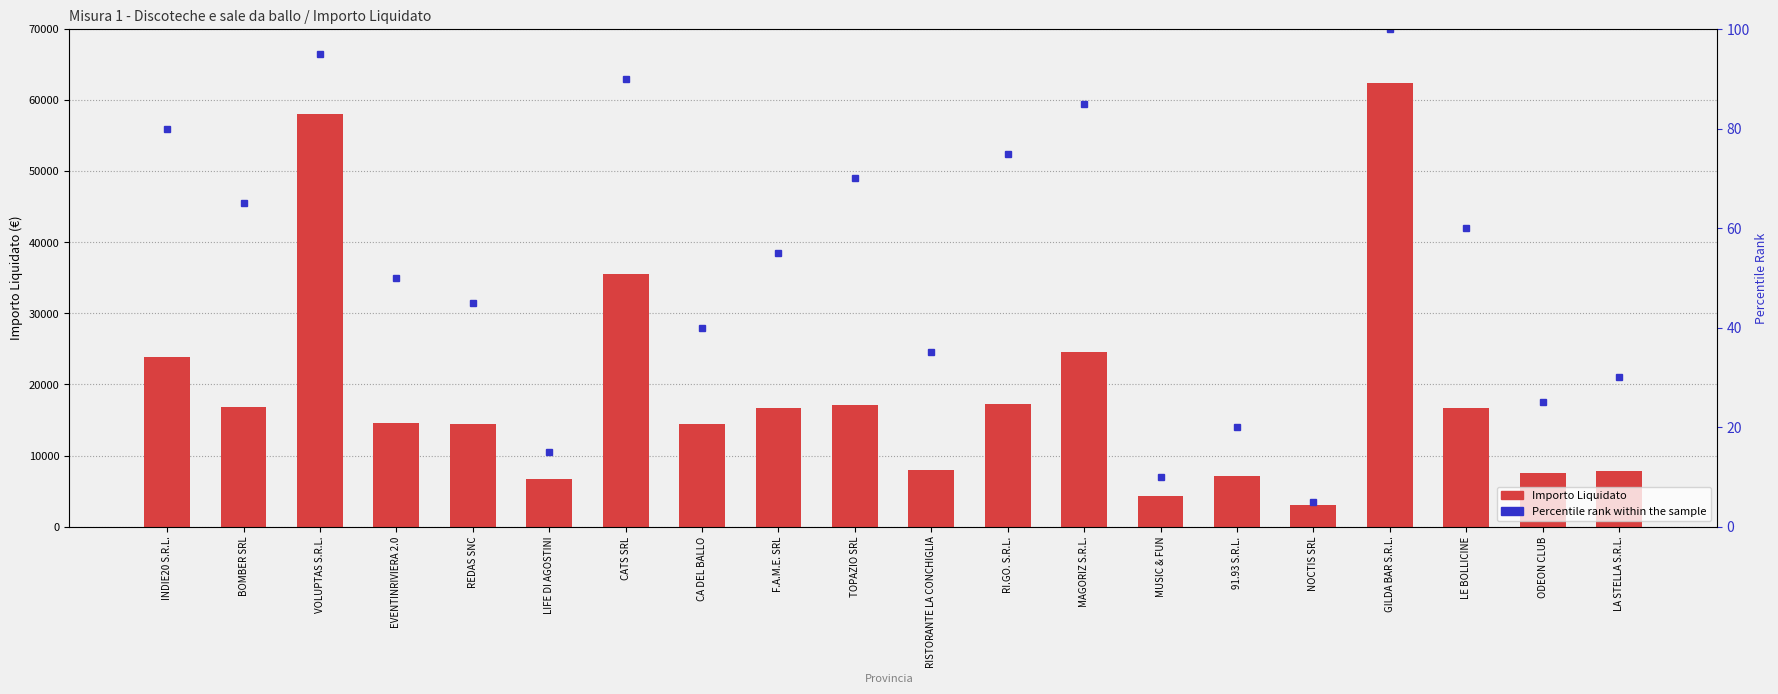

What is the difference between the values at GILDA BAR S.R.L. and CA DEL BALLO?

48086.6